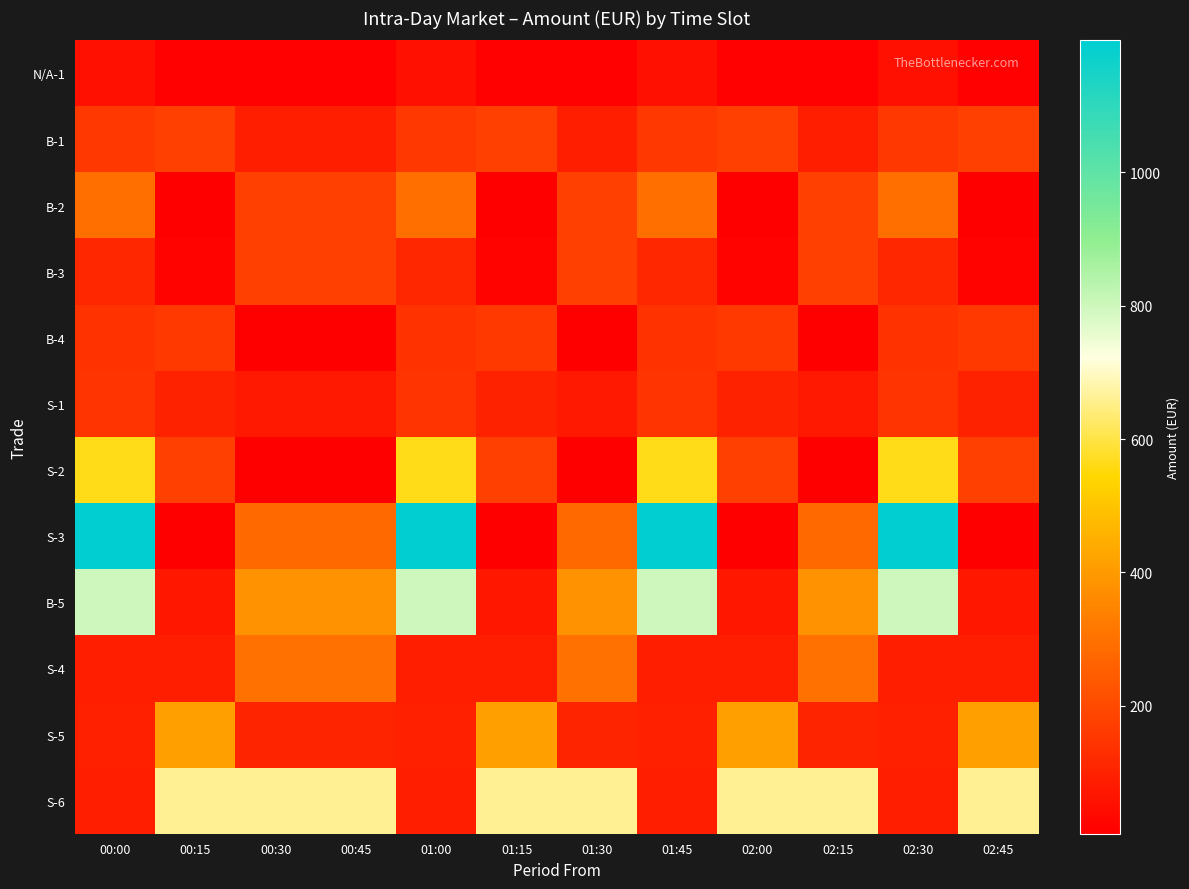

Reading left to right, list all the values displayed in this chart.

N/A-1: 00:00=52.2	00:15=17.4	00:30=17.4	00:45=17.4	01:00=52.2	01:15=17.4	01:30=17.4	01:45=52.2	02:00=17.4	02:15=17.4	02:30=52.2	02:45=17.4
B-1: 00:00=154.0	00:15=177.2	00:30=88.2	00:45=88.2	01:00=154.0	01:15=177.2	01:30=88.2	01:45=154.0	02:00=177.2	02:15=88.2	02:30=154.0	02:45=177.2
B-2: 00:00=294.0	00:15=8.9	00:30=176.6	00:45=176.6	01:00=294.0	01:15=8.9	01:30=176.6	01:45=294.0	02:00=8.9	02:15=176.6	02:30=294.0	02:45=8.9
B-3: 00:00=112.0	00:15=17.9	00:30=176.6	00:45=176.6	01:00=112.0	01:15=17.9	01:30=176.6	01:45=112.0	02:00=17.9	02:15=176.6	02:30=112.0	02:45=17.9
B-4: 00:00=140.0	00:15=161.5	00:30=8.5	00:45=8.5	01:00=140.0	01:15=161.5	01:30=8.5	01:45=140.0	02:00=161.5	02:15=8.5	02:30=140.0	02:45=161.5
S-1: 00:00=143.6	00:15=96.8	00:30=76.3	00:45=76.3	01:00=143.6	01:15=96.8	01:30=76.3	01:45=143.6	02:00=96.8	02:15=76.3	02:30=143.6	02:45=96.8
S-2: 00:00=563.5	00:15=175.8	00:30=8.5	00:45=8.5	01:00=563.5	01:15=175.8	01:30=8.5	01:45=563.5	02:00=175.8	02:15=8.5	02:30=563.5	02:45=175.8
S-3: 00:00=1197.6	00:15=8.8	00:30=280.0	00:45=280.0	01:00=1197.6	01:15=8.8	01:30=280.0	01:45=1197.6	02:00=8.8	02:15=280.0	02:30=1197.6	02:45=8.8
B-5: 00:00=800.0	00:15=70.3	00:30=384.0	00:45=384.0	01:00=800.0	01:15=70.3	01:30=384.0	01:45=800.0	02:00=70.3	02:15=384.0	02:30=800.0	02:45=70.3
S-4: 00:00=88.0	00:15=89.7	00:30=297.7	00:45=297.7	01:00=88.0	01:15=89.7	01:30=297.7	01:45=88.0	02:00=89.7	02:15=297.7	02:30=88.0	02:45=89.7
S-5: 00:00=96.0	00:15=414.4	00:30=105.0	00:45=105.0	01:00=96.0	01:15=414.4	01:30=105.0	01:45=96.0	02:00=414.4	02:15=105.0	02:30=96.0	02:45=414.4
S-6: 00:00=90.1	00:15=661.6	00:30=661.6	00:45=661.6	01:00=90.1	01:15=661.6	01:30=661.6	01:45=90.1	02:00=661.6	02:15=661.6	02:30=90.1	02:45=661.6